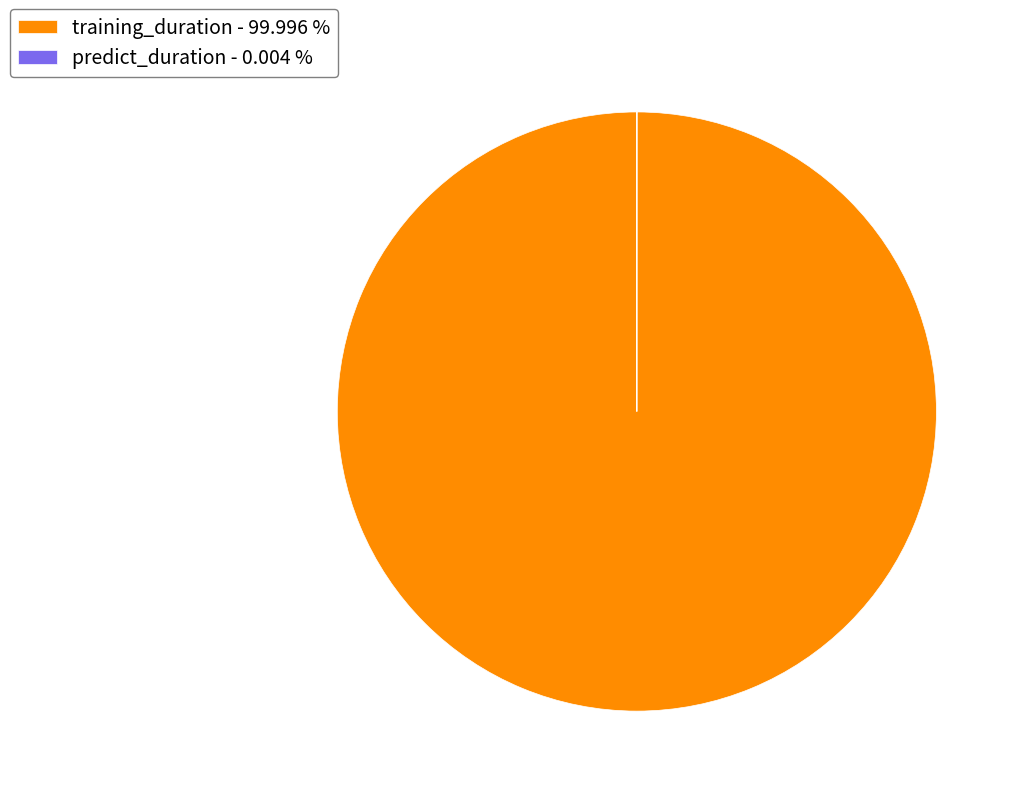

Is training_duration - 99.996 % the majority of the pie?

Yes